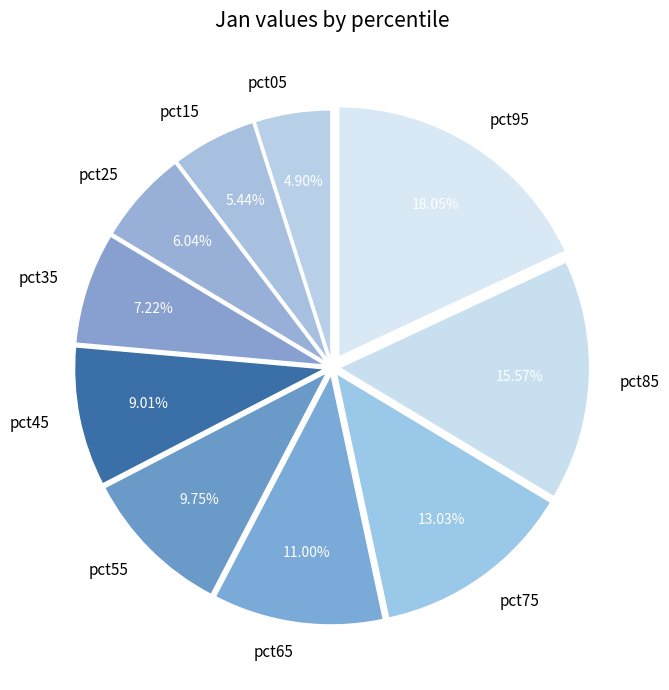

Does any single category account for the majority?

No